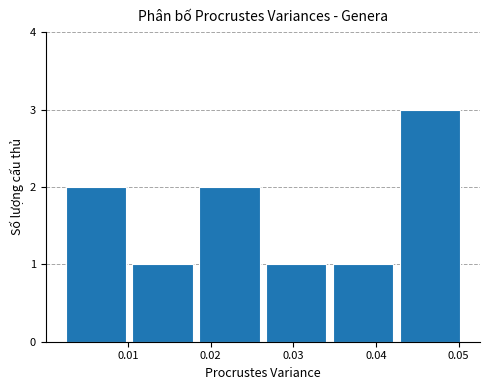

Over which range of the x-axis is the bar tallest?

0.043 to 0.051